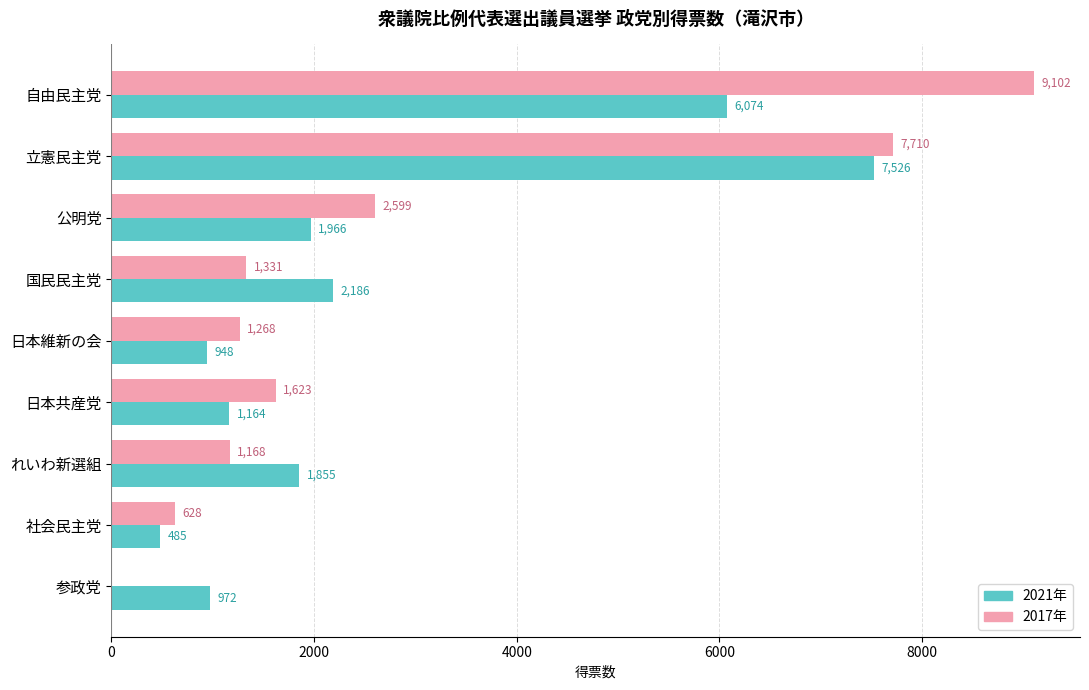

Which series has the largest total across all categories?

2017年